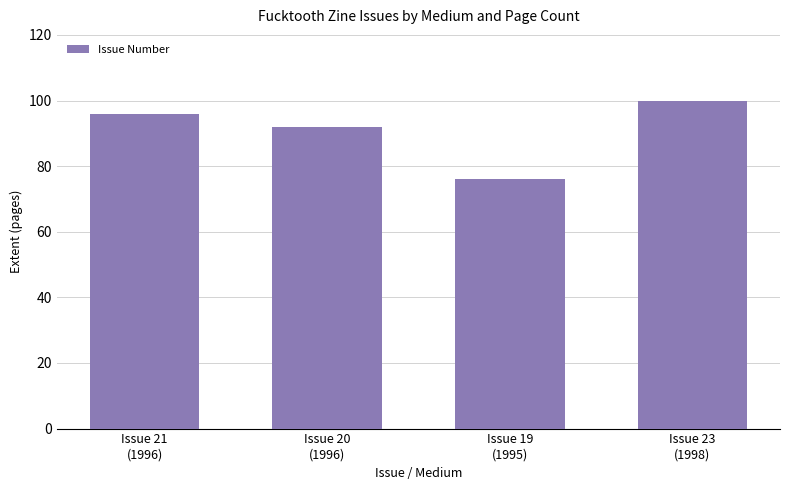

What is the sum of the values at Issue 23
(1998) and Issue 20
(1996)?

192